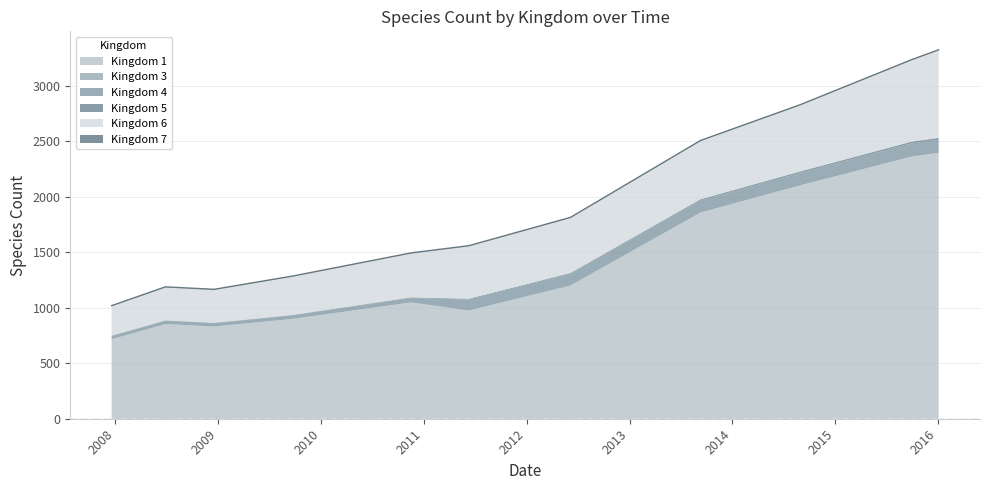

Which has a higher value, 0 or 6?

6